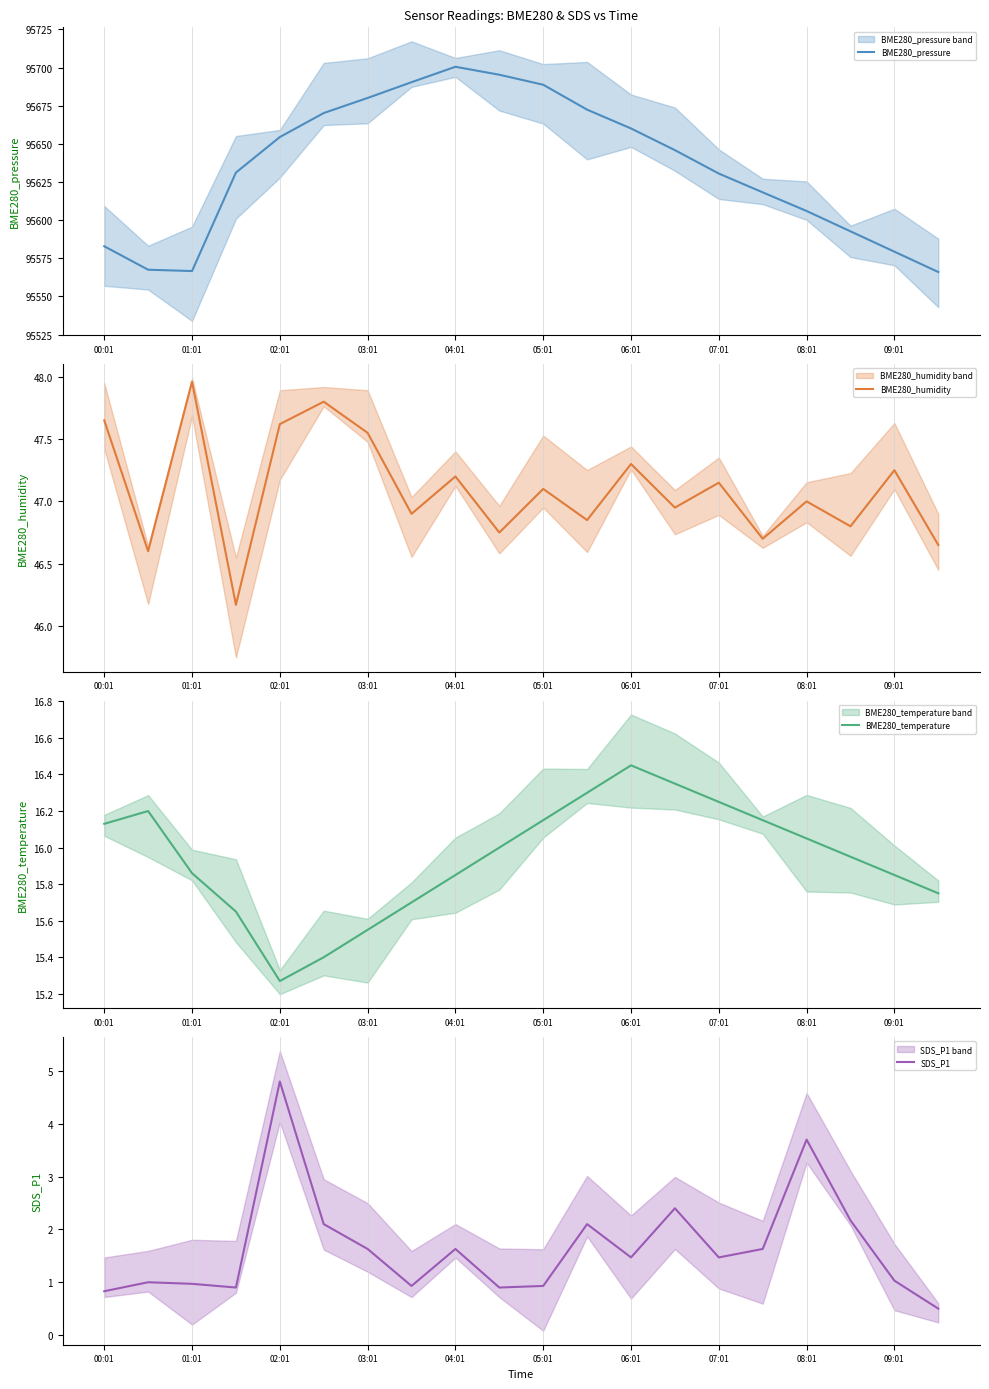

The value of BME280_pressure at 06:01 is 39699.6. True or false?

False